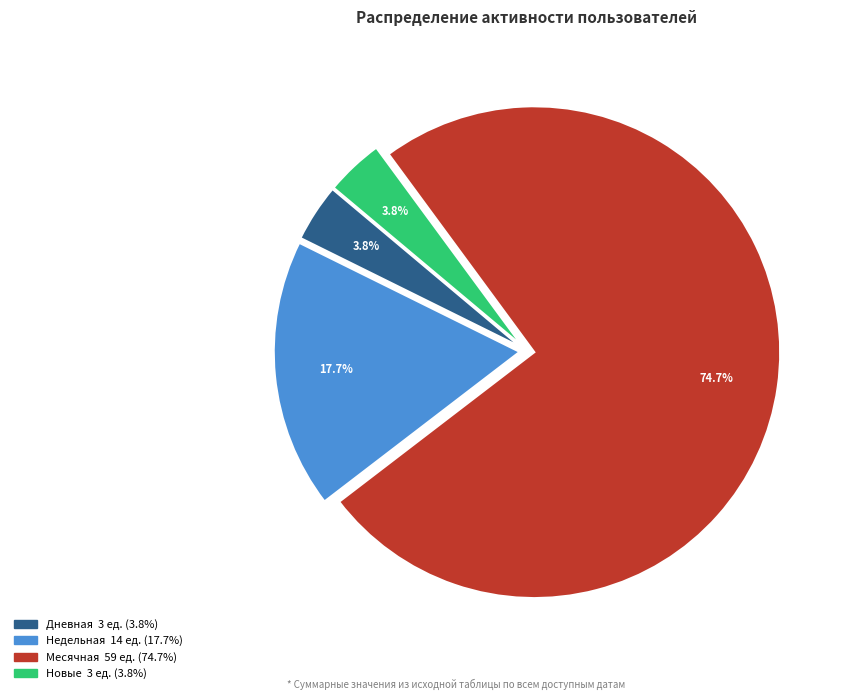

Is there any slice that represents more than half of the pie?

Yes